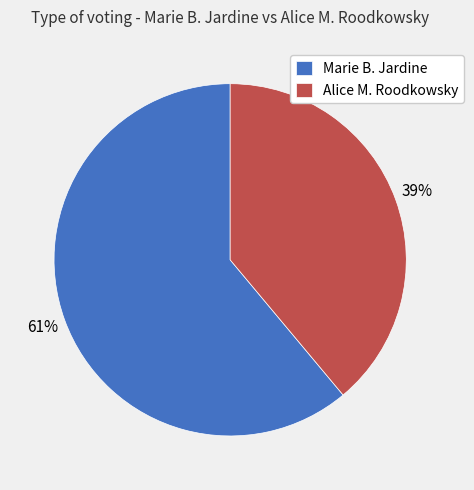

How many segments does this pie chart have?

2